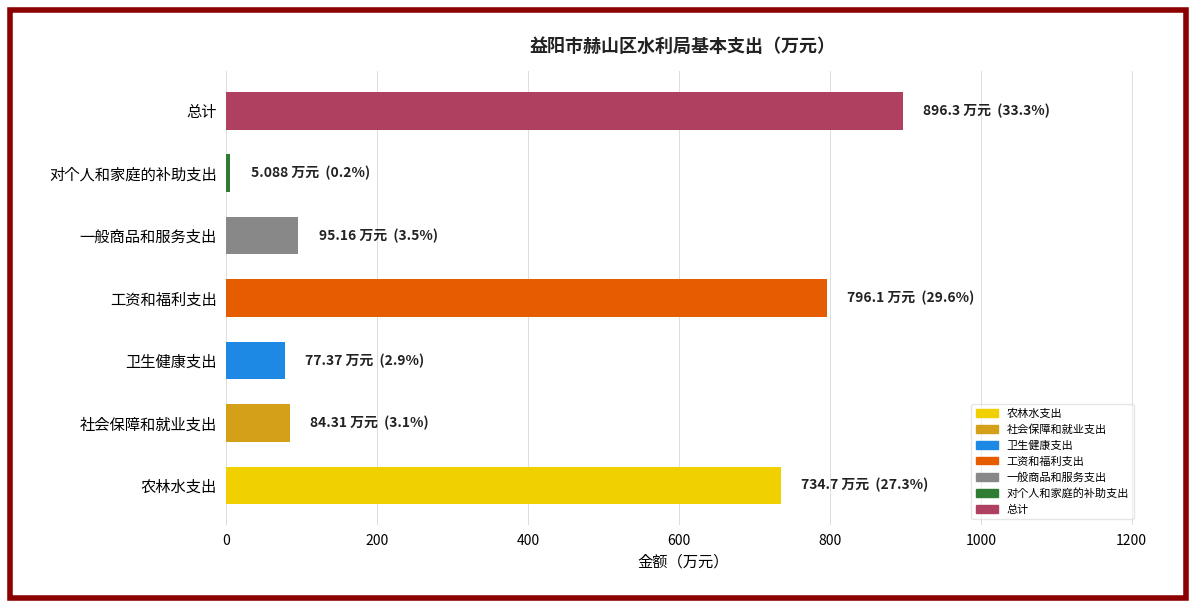

What is the approximate value at 农林水支出?

734.7